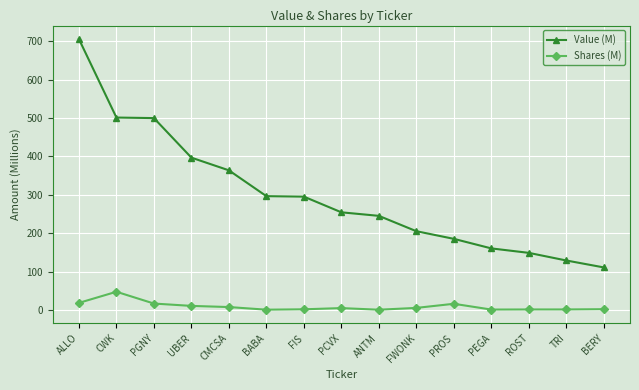

How many lines are shown in the chart?

2